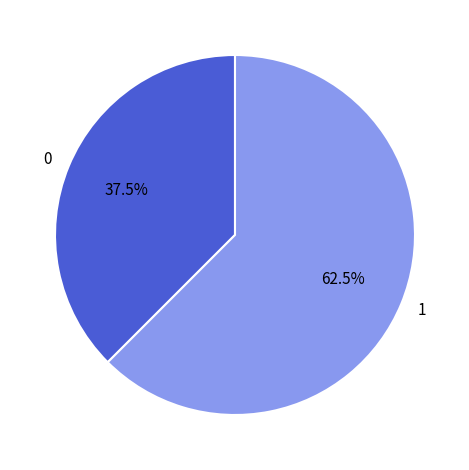

Count the number of slices in the pie.

2